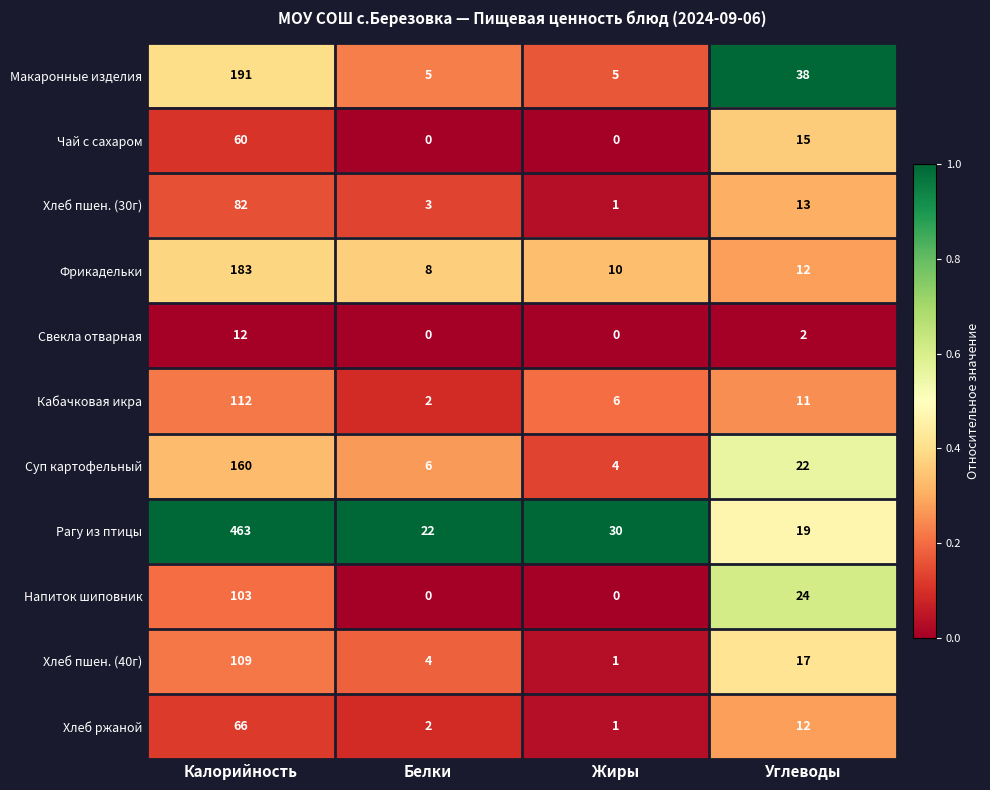

What is the sum of the Кабачковая икра values at Углеводы and Калорийность?

123